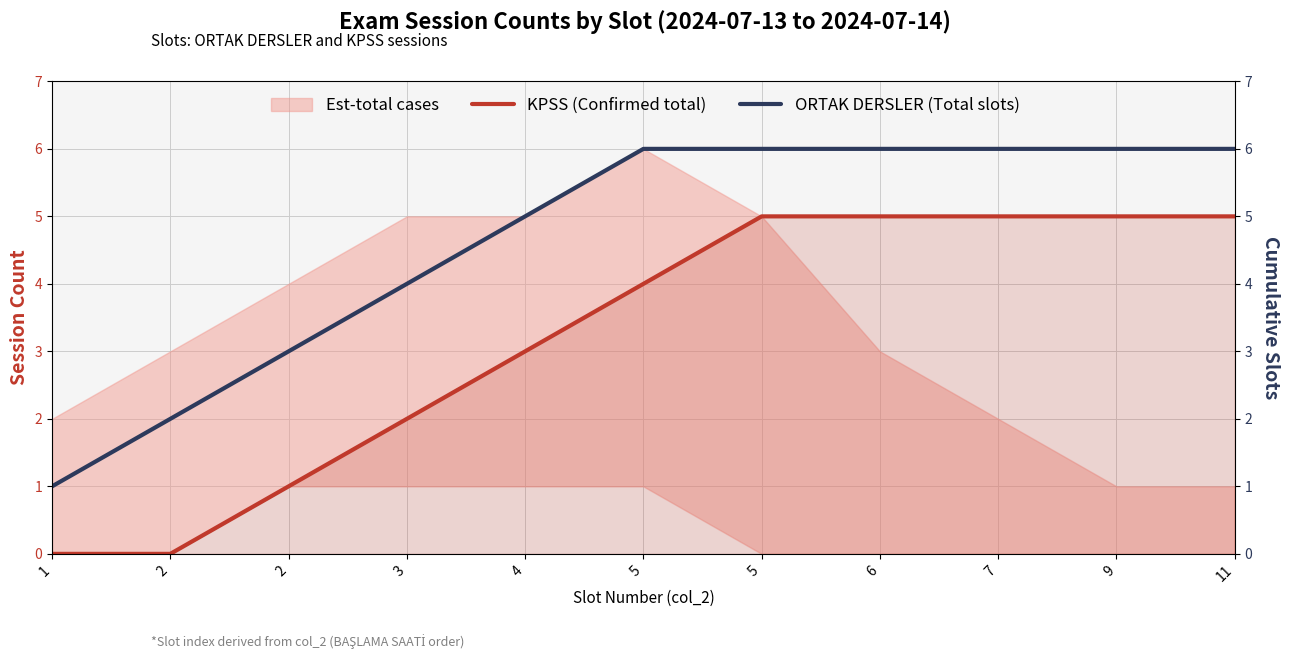

The ORTAK DERSLER (Total slots) series shows 10 at 7. True or false?

False